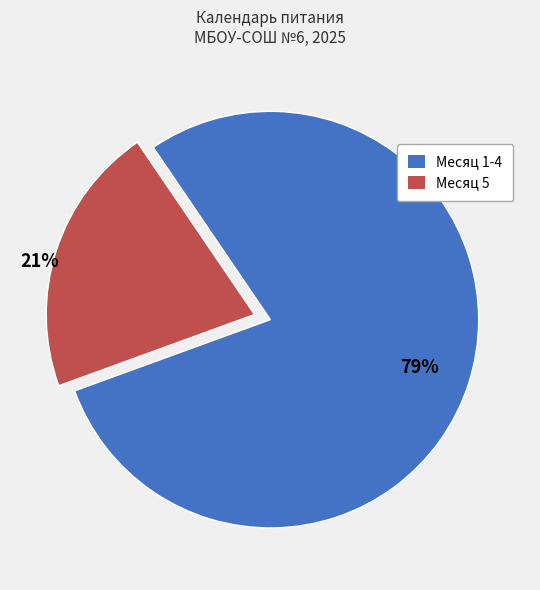

Rank the categories by value from highest to lowest.

Месяц 1-4, Месяц 5